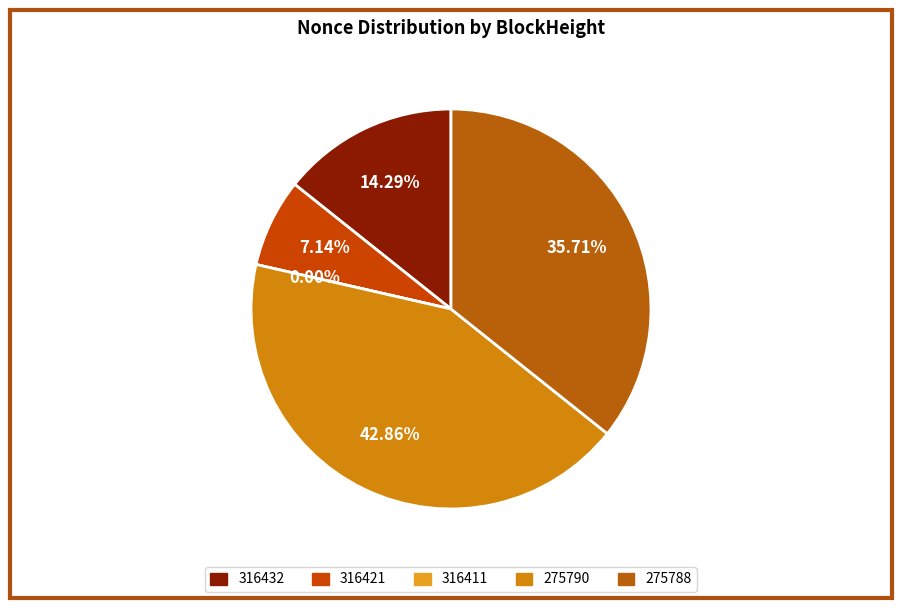

The 316411 slice represents 0% of the pie. True or false?

True